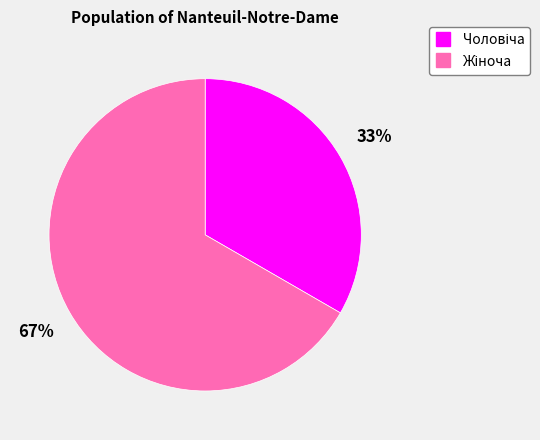

To the nearest percent, what is the average slice percentage?

50%